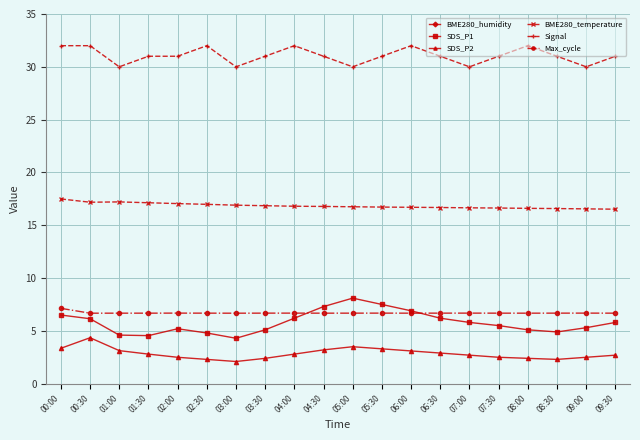

Between 03:30 and 03:00, which is larger?

03:00